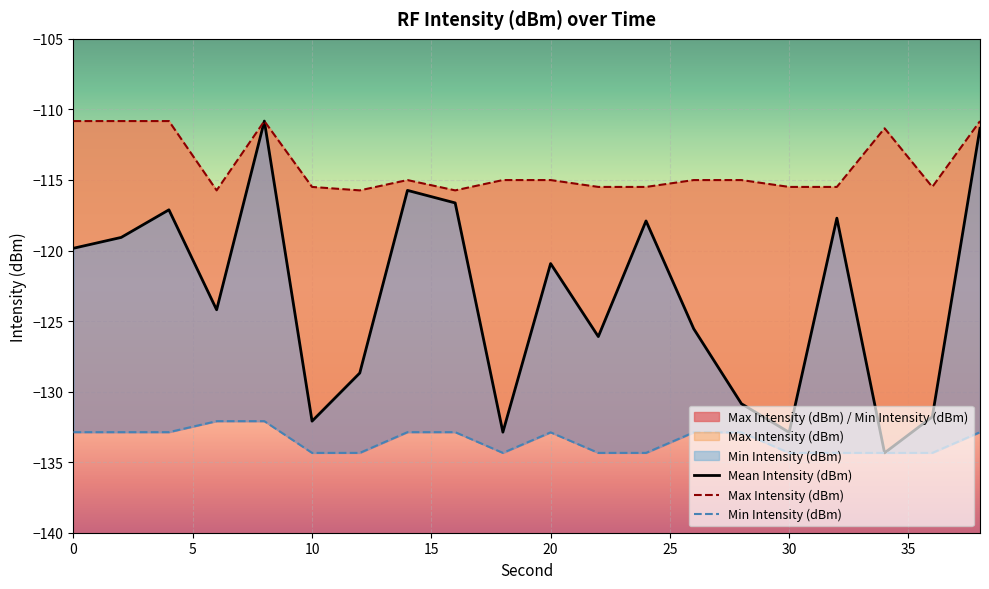

True or false: Mean Intensity (dBm) and Max Intensity (dBm) cross at least once.

False